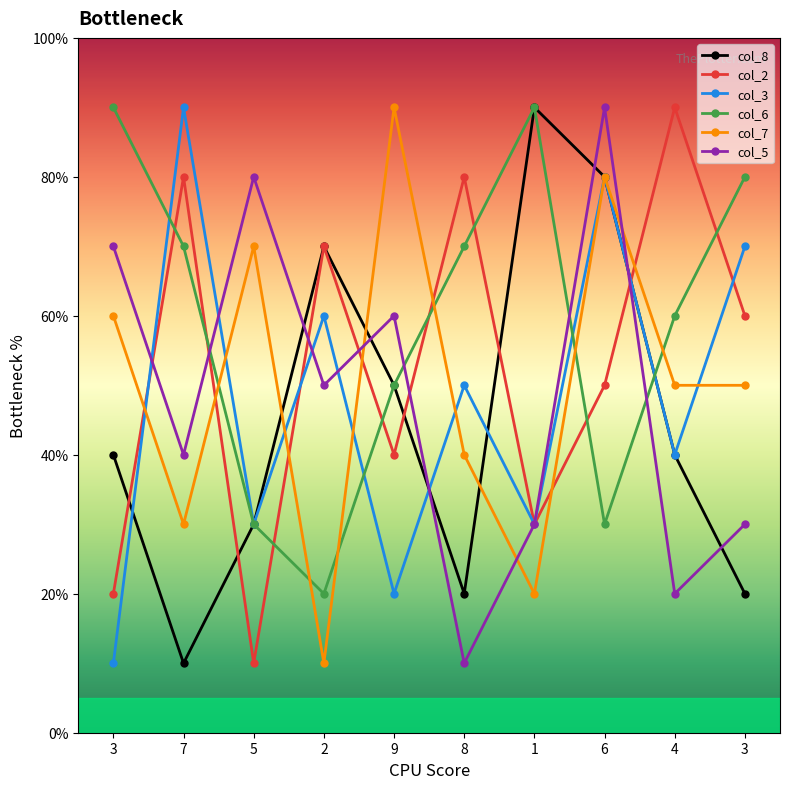

Count the number of data series in this chart.

6